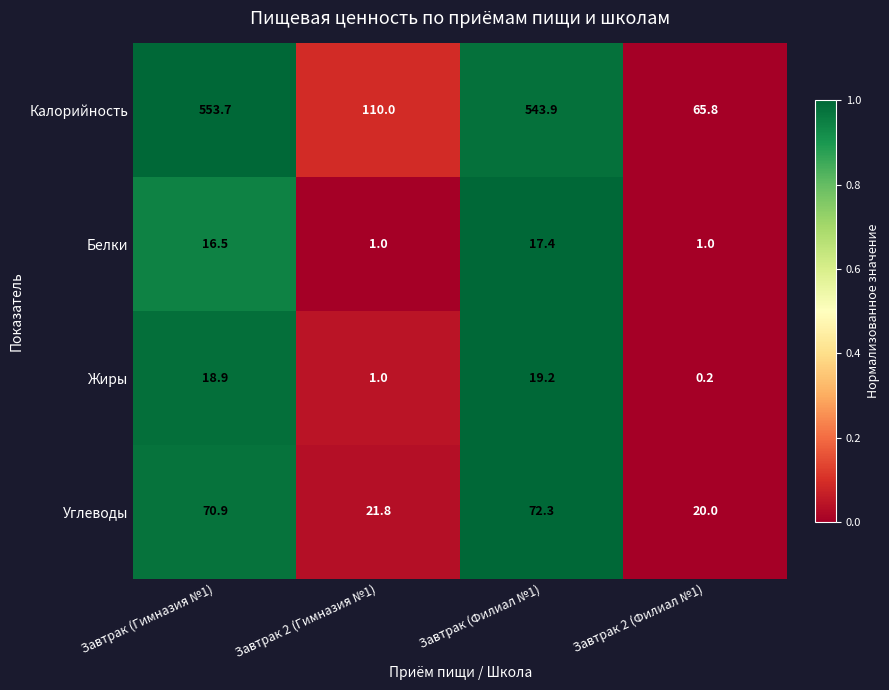

True or false: Углеводы has a value of 72.3 at Завтрак (Филиал №1).

True